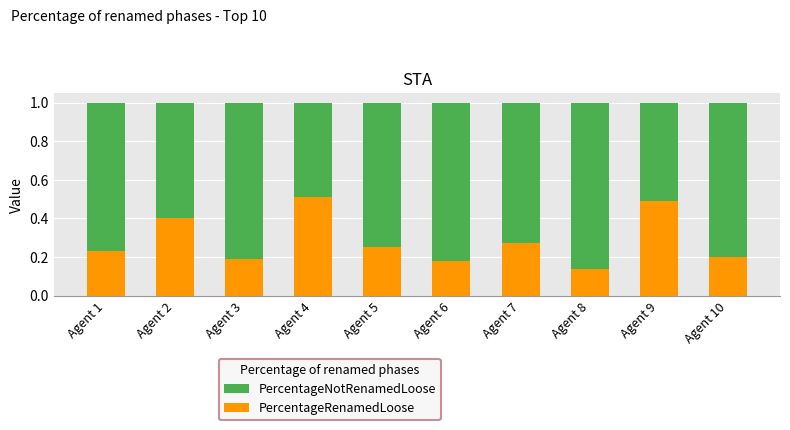

What is the total value across all series at Agent 9?

1.0